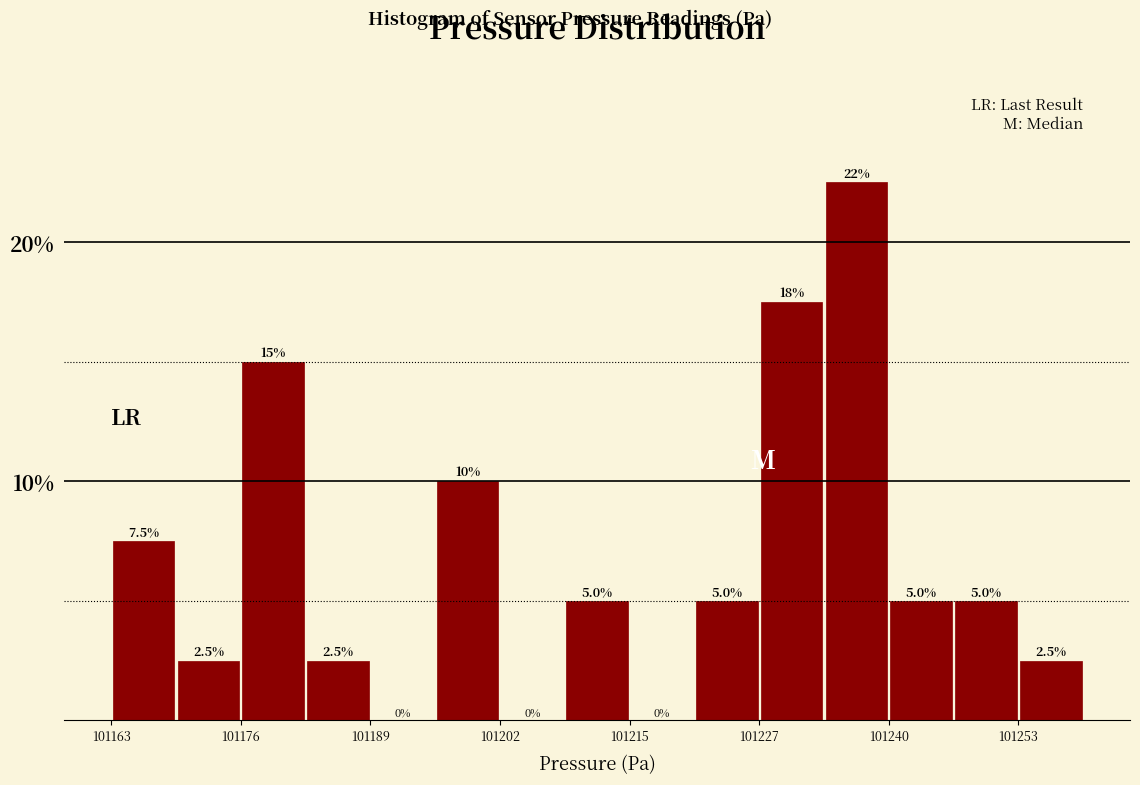

Around what value on the x-axis is the tallest bar? Give the approximate position of its centre, as read against the axis.

101238